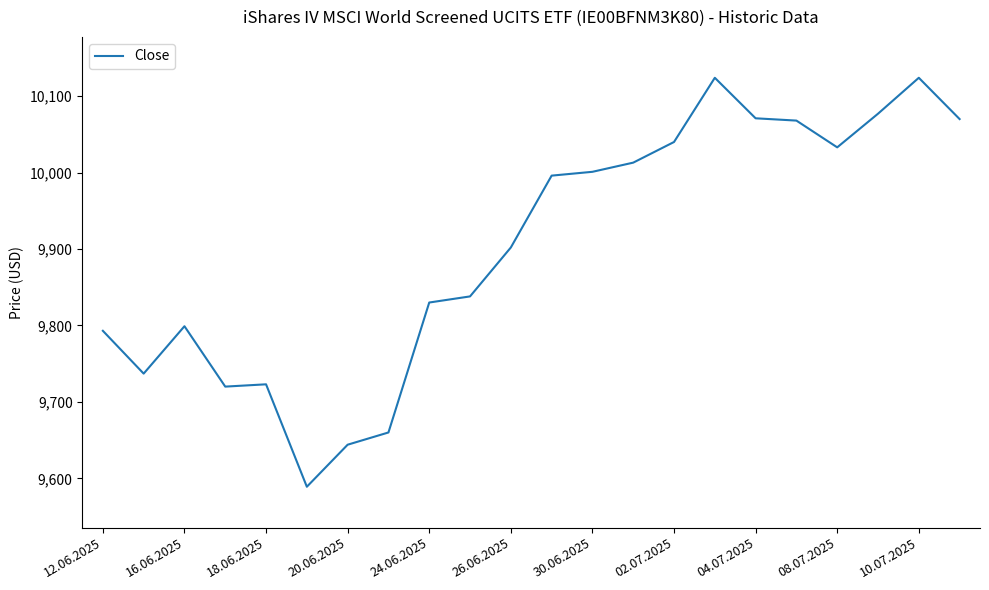

What is the smallest value displayed?

9589